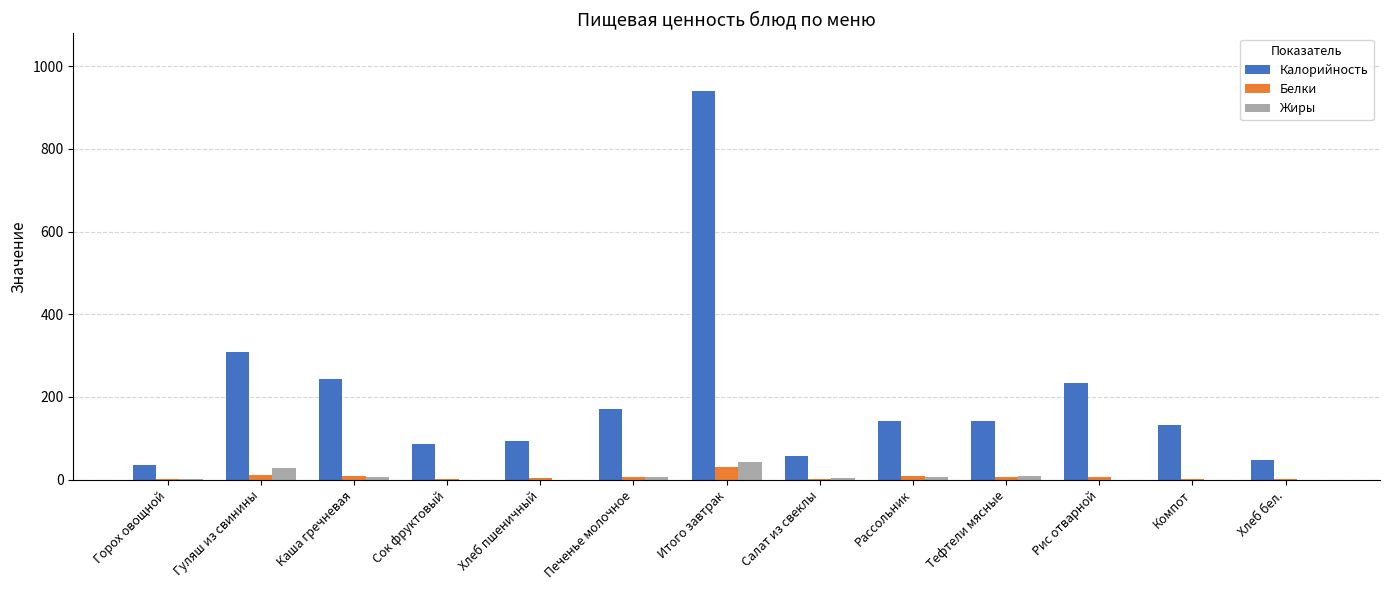

The value of Калорийность at Печенье молочное is 224.1. True or false?

False